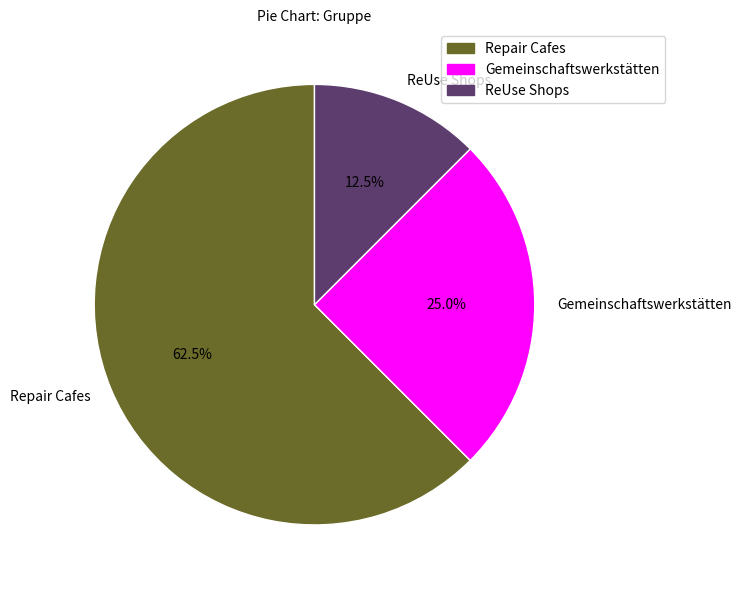

Which category has the biggest portion of the pie?

Repair Cafes